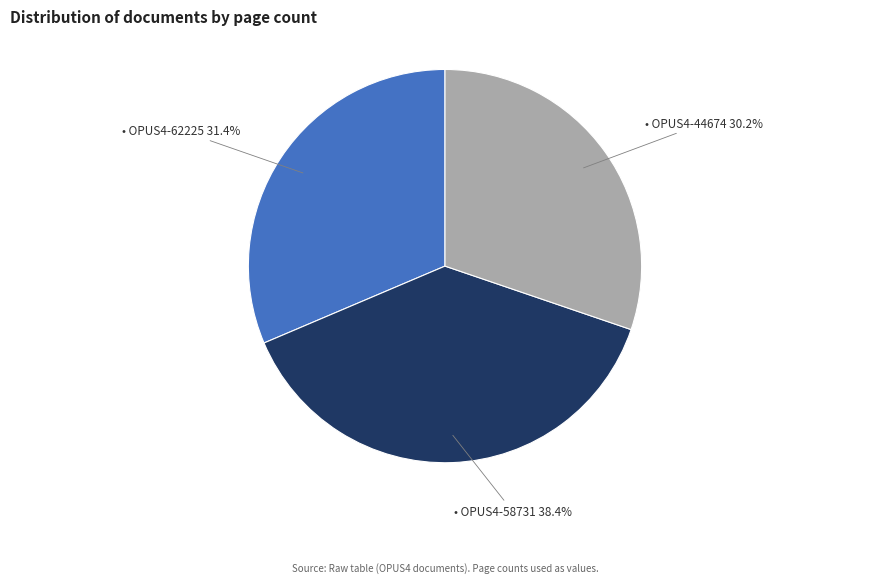

Is there any slice that represents more than half of the pie?

No